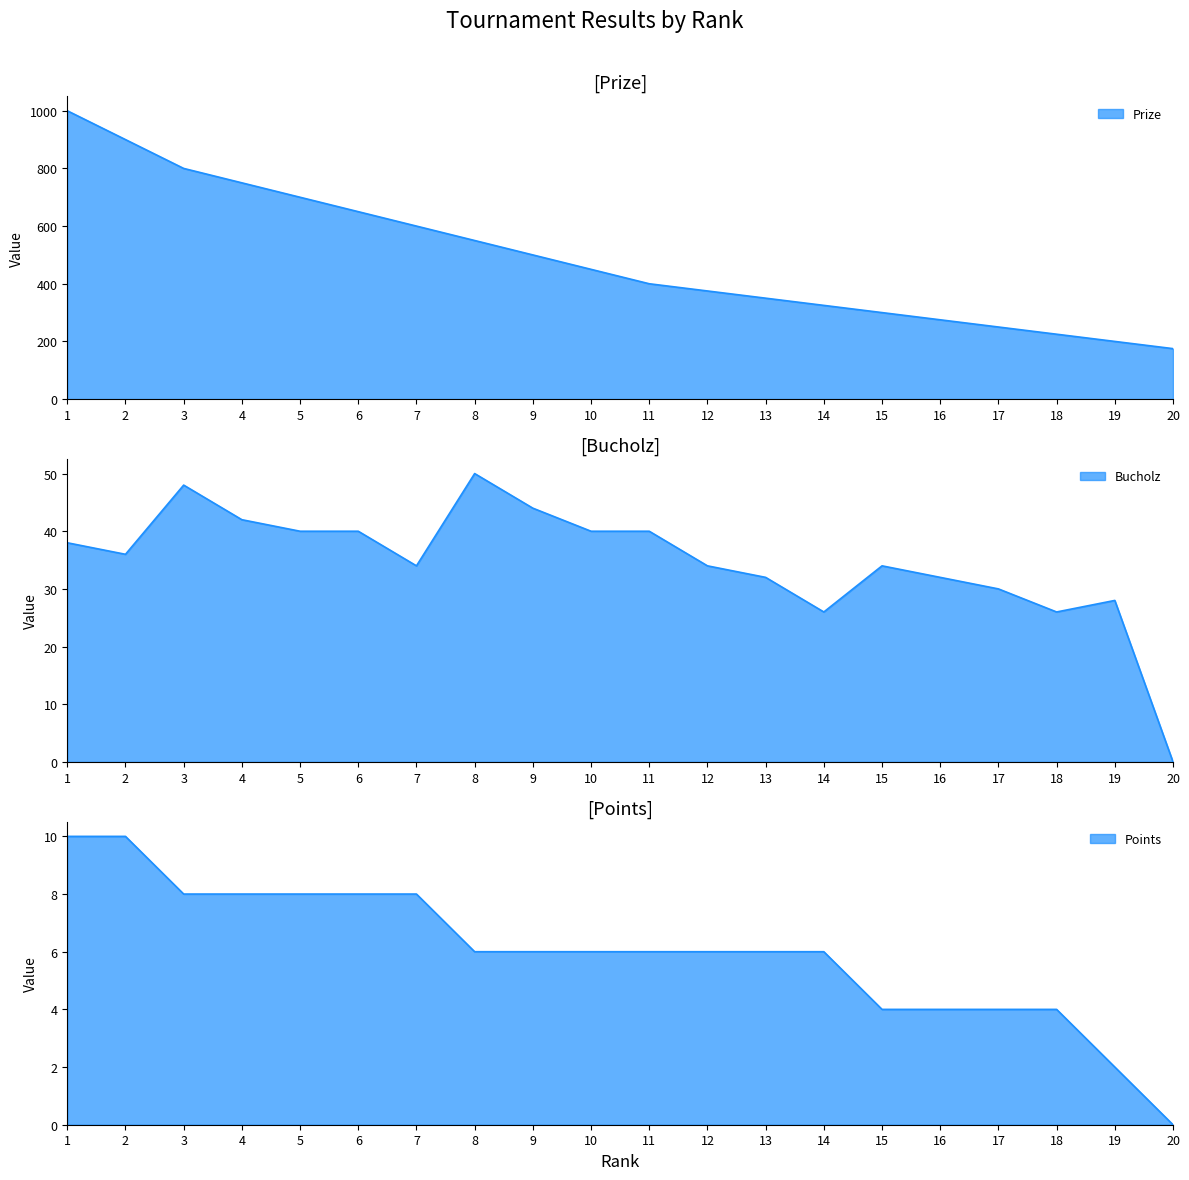

True or false: Bucholz and Prize cross at least once.

False